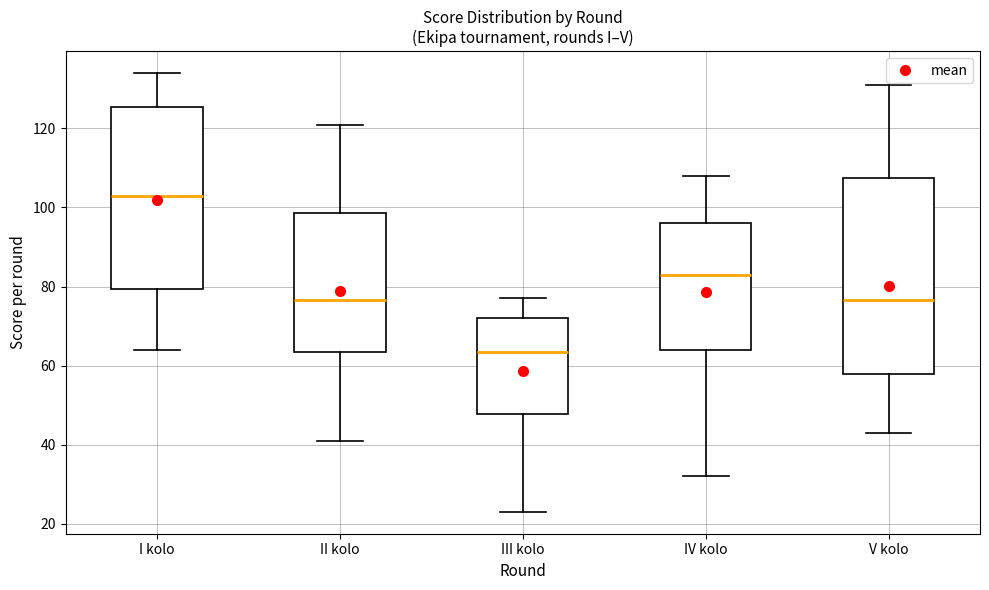

Which box's median line is the highest?

I kolo